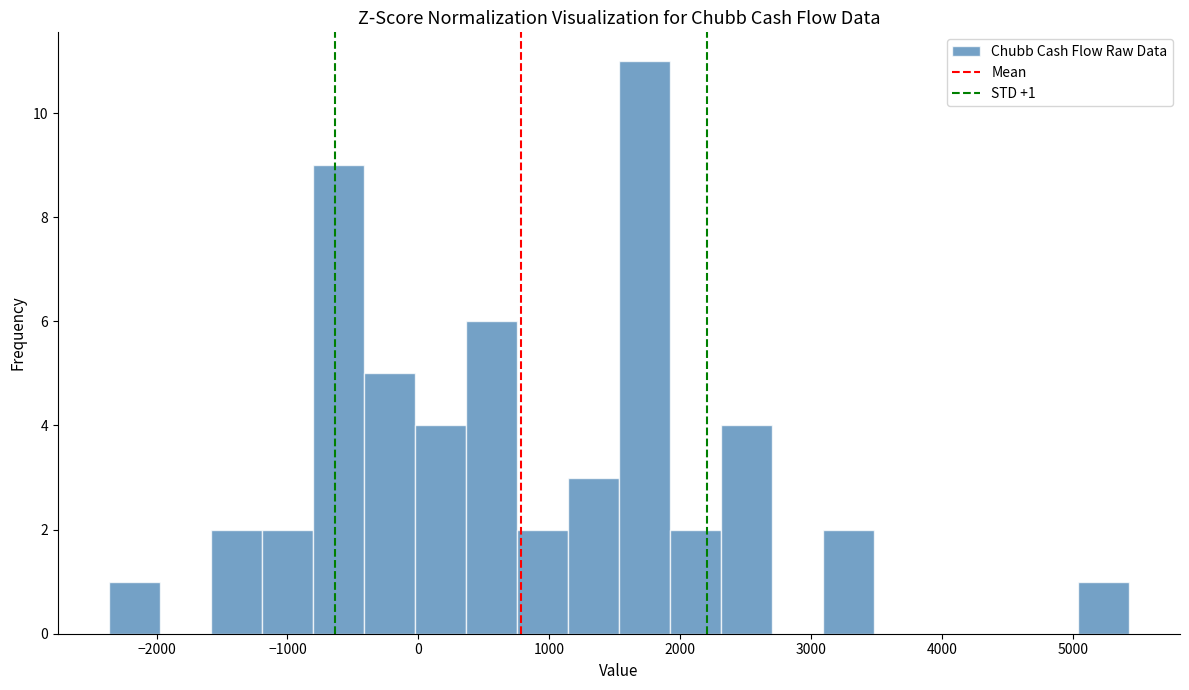

Around what value on the x-axis is the tallest bar? Give the approximate position of its centre, as read against the axis.

1700